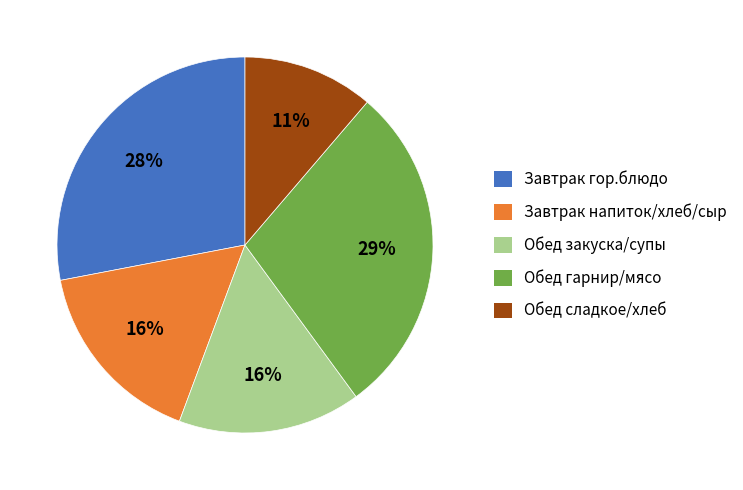

Count the number of slices in the pie.

5